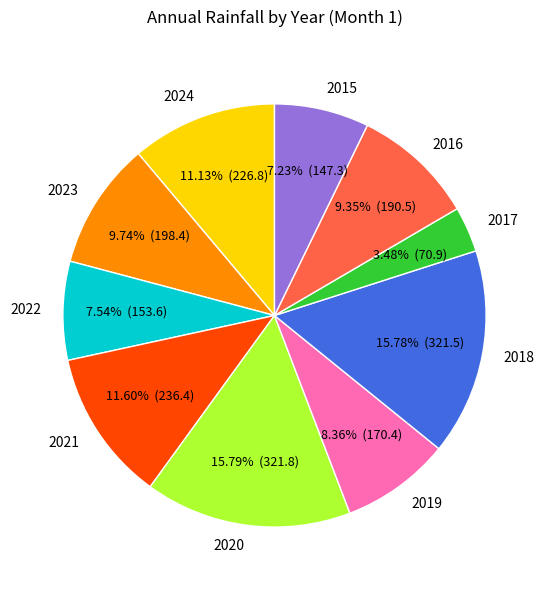

Does any single category account for the majority?

No